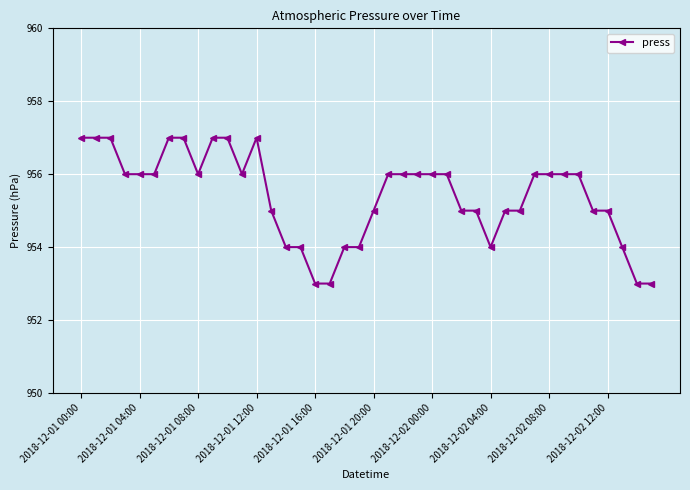

What is the smallest value displayed?

953